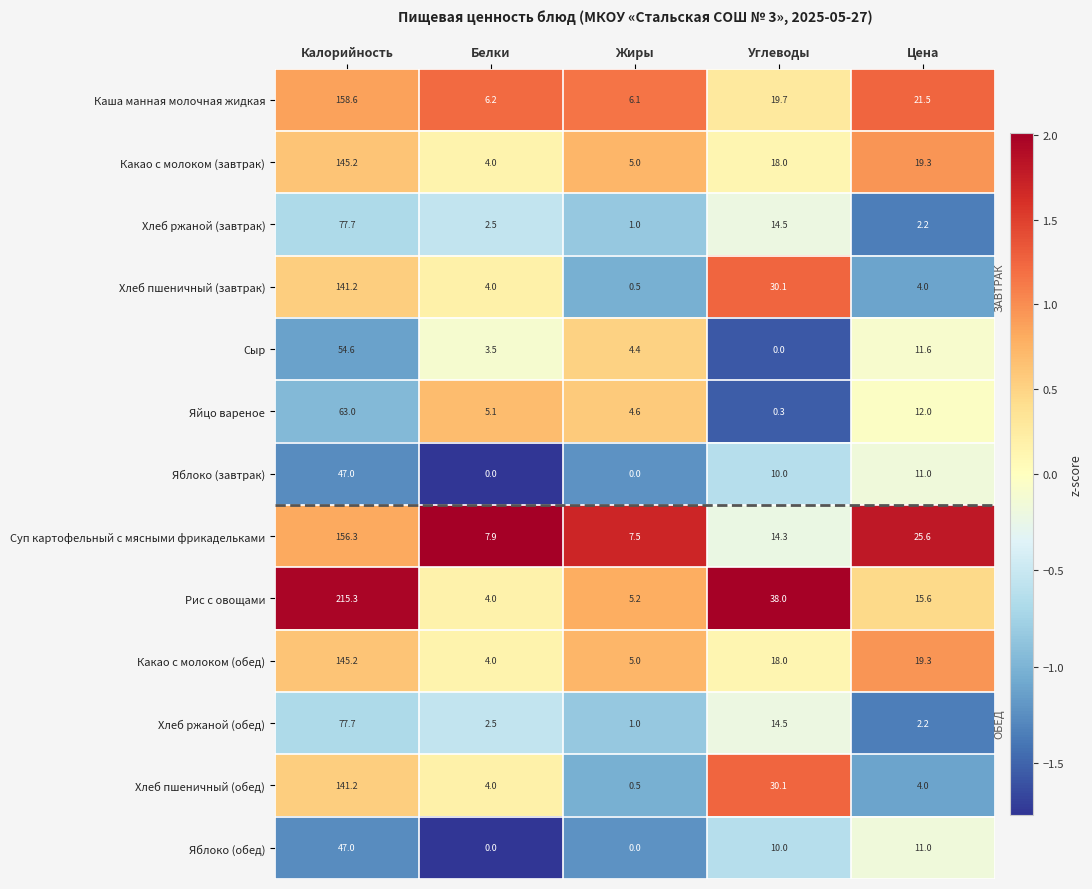

Which series has the largest total across all categories?

Рис с овощами